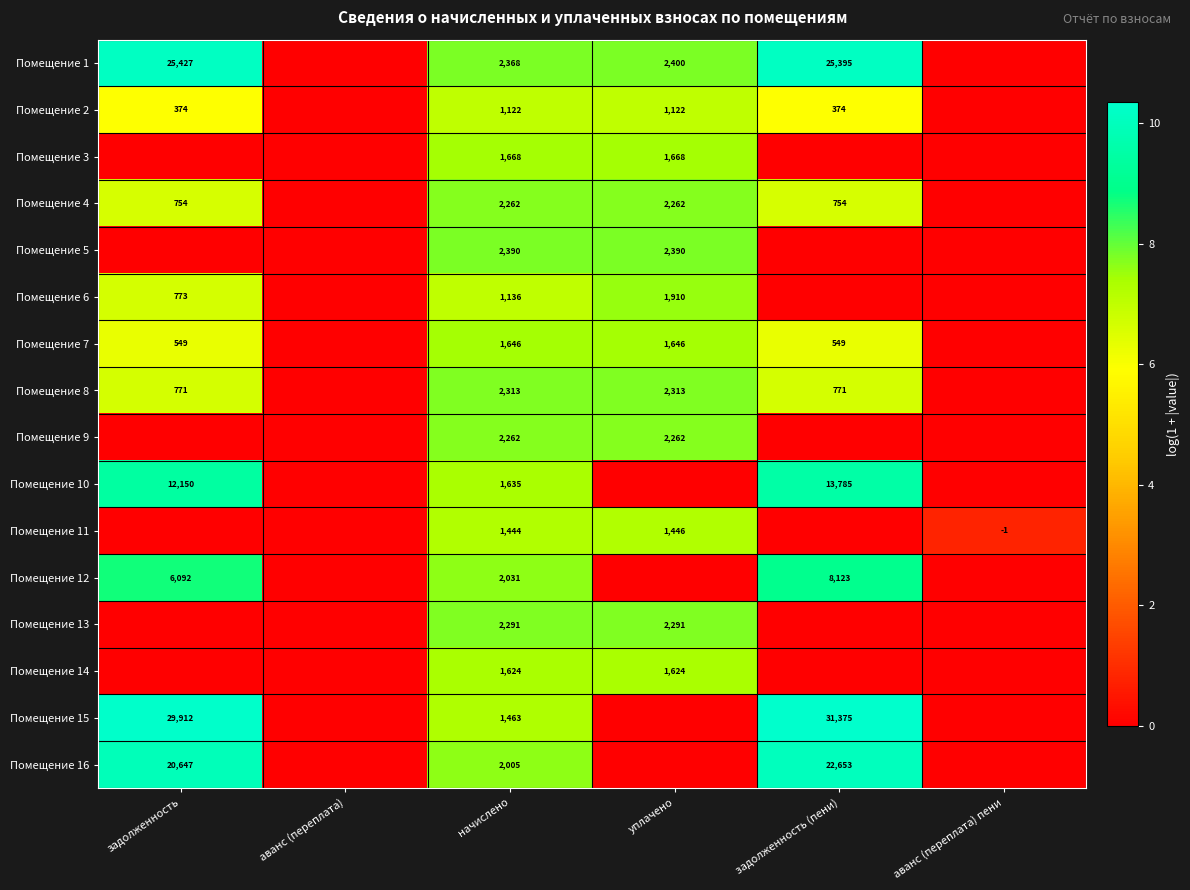

The value of Помещение 9 at уплачено is 3244. True or false?

False